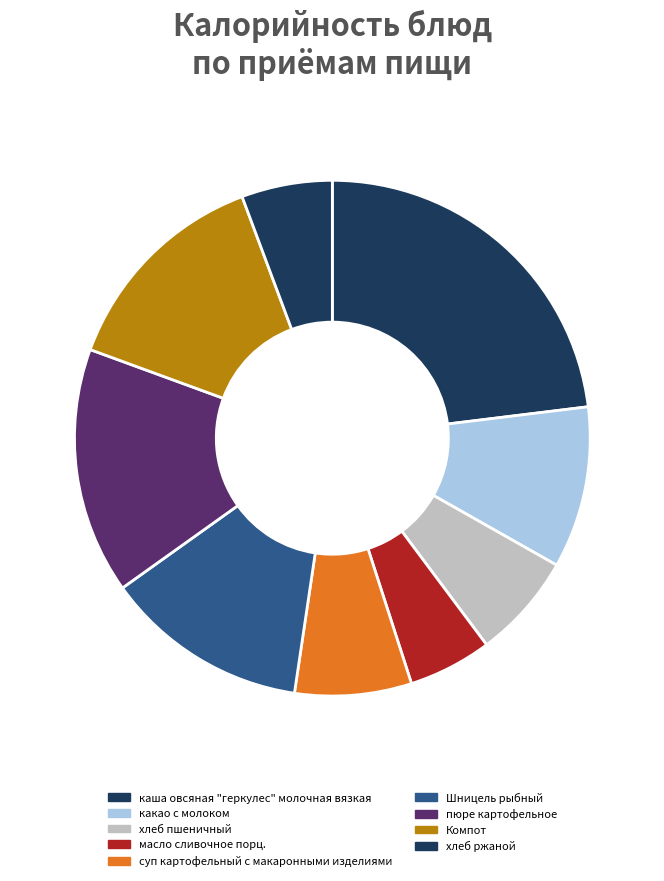

Which has a higher value, Шницель рыбный or Компот?

Компот